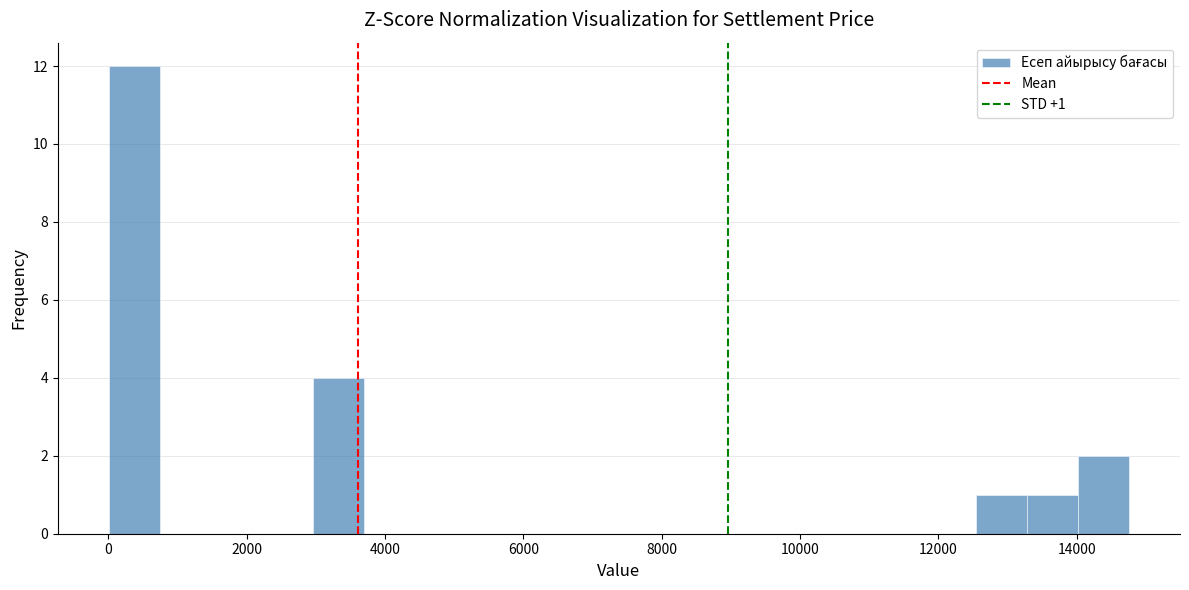

Read against the x-axis, roughly where is the centre of the tallest bar?

400